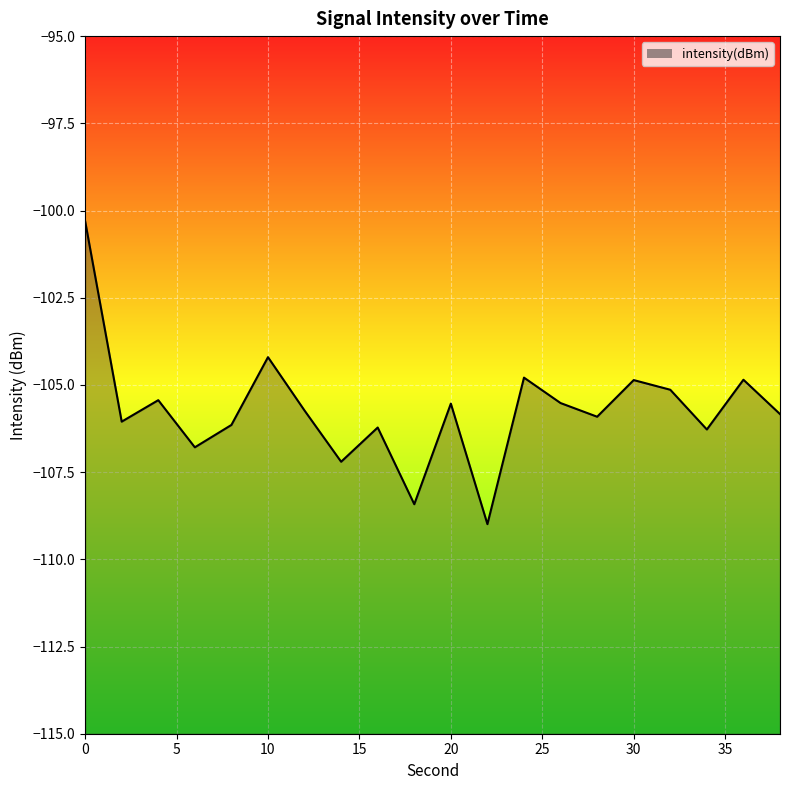

Reading right to left, list all the values displayed in this chart.

38=-105.8	36=-104.9	34=-106.3	32=-105.1	30=-104.9	28=-105.9	26=-105.5	24=-104.8	22=-109.0	20=-105.5	18=-108.4	16=-106.2	14=-107.2	12=-105.7	10=-104.2	8=-106.1	6=-106.8	4=-105.4	2=-106.1	0=-100.3